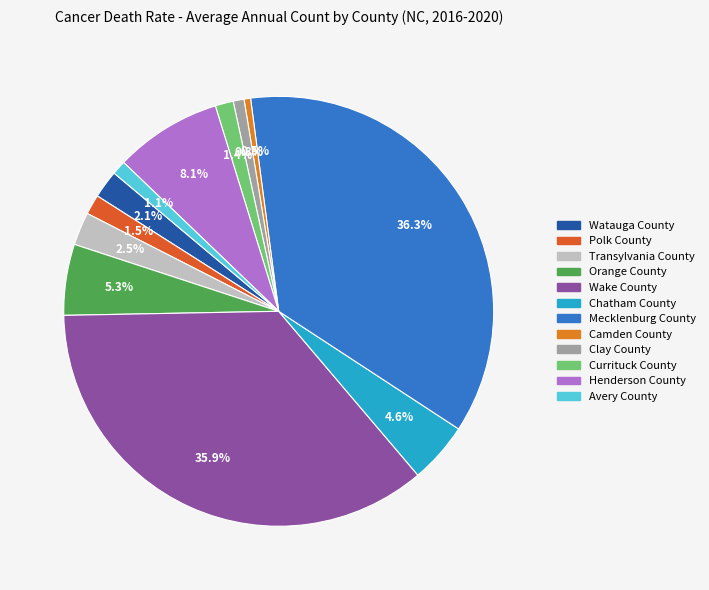

How many slices are in this pie chart?

12